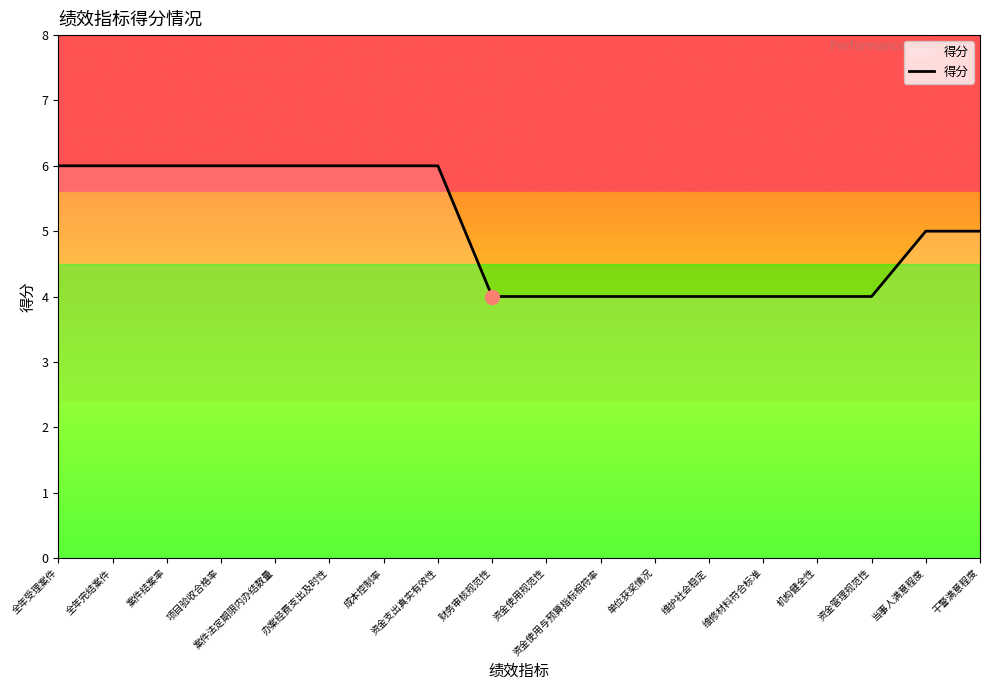

What value does the data have at 维护社会稳定?

4